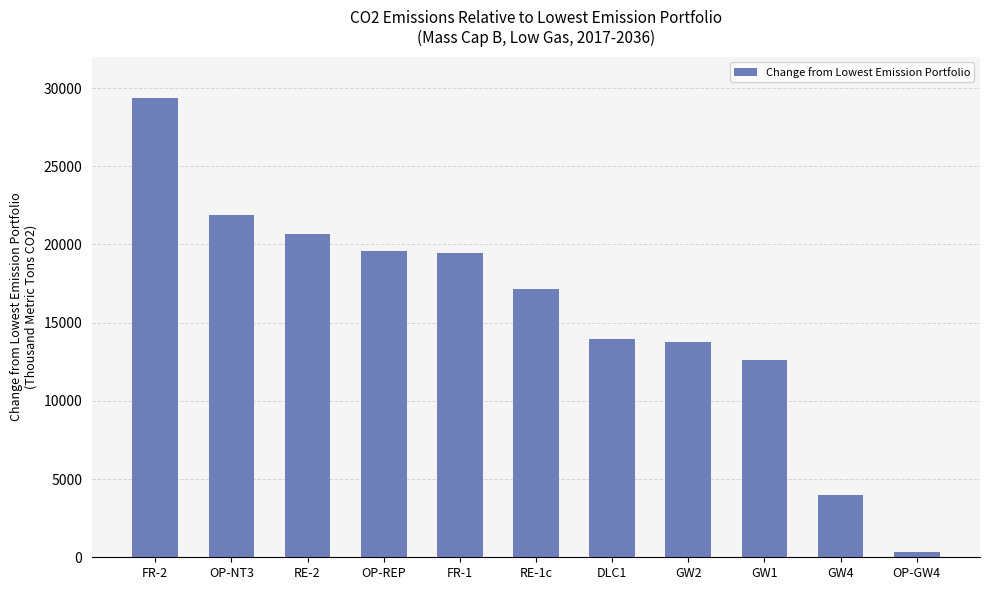

Approximately how many times larger is the value at GW2 compared to DLC1?

1.0